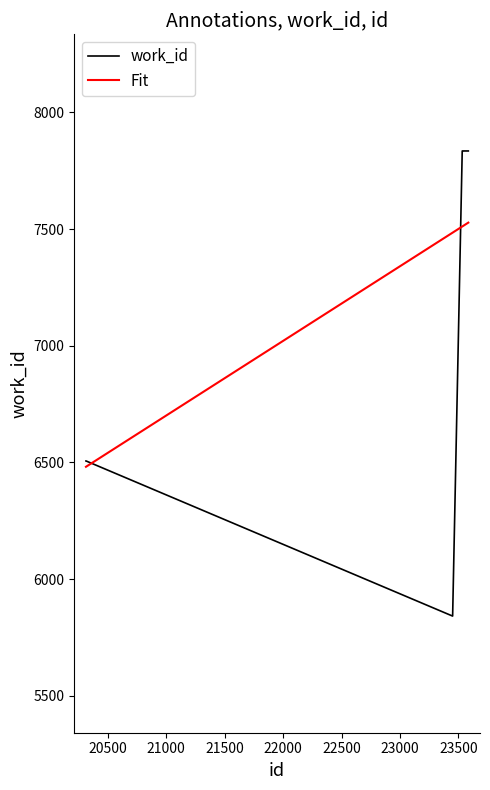

Is this an area chart (filled region under the line)?

No